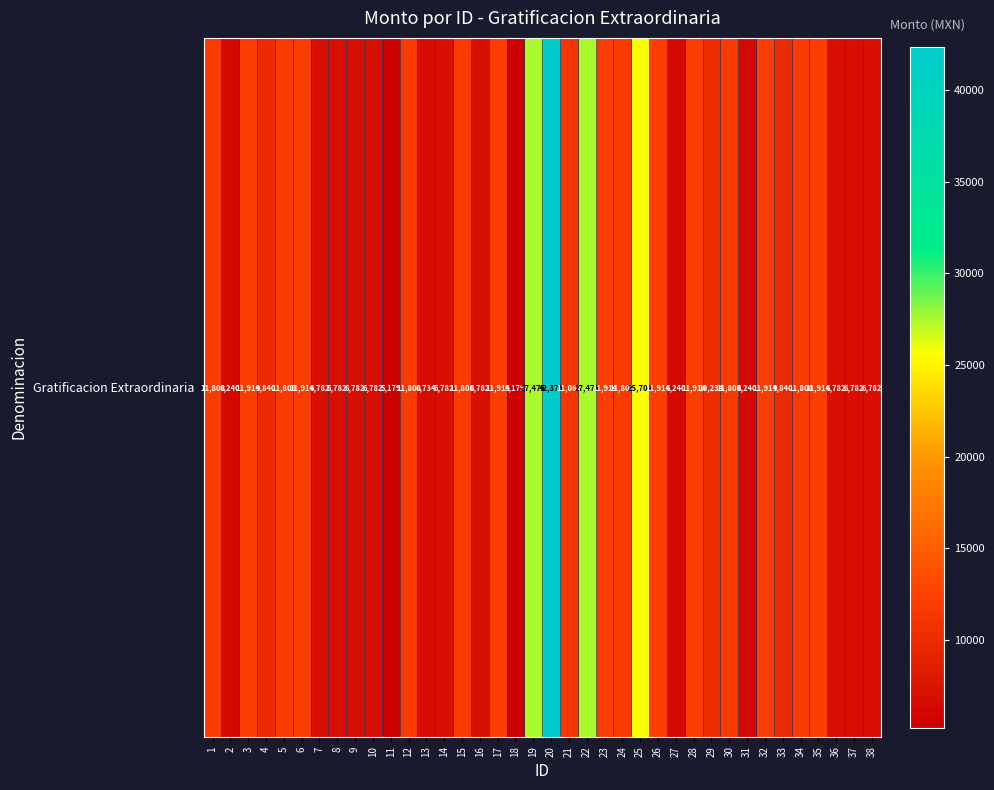

List the labels in order of value, largest first.

20, 19, 22, 25, 3, 6, 17, 23, 26, 28, 32, 35, 1, 5, 12, 15, 24, 30, 34, 21, 29, 4, 33, 7, 8, 9, 10, 14, 16, 36, 37, 38, 13, 2, 27, 31, 11, 18